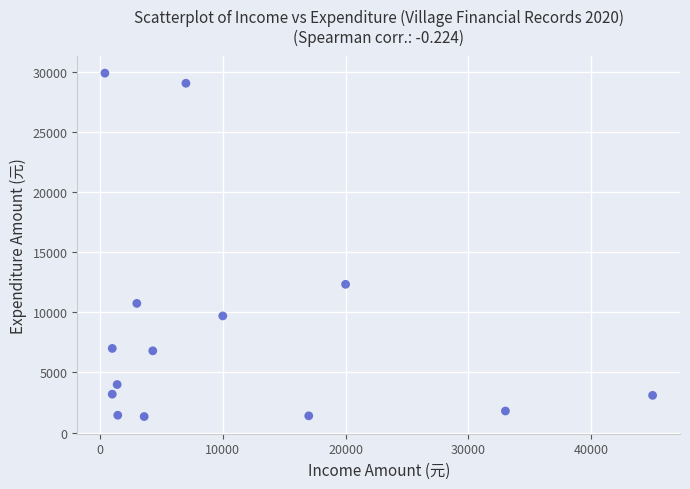

What is the range of X values (max minus min)?

44600.0